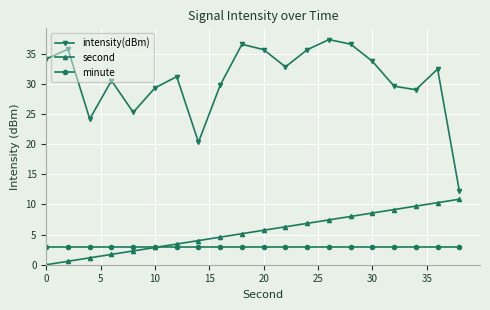

What is the lowest value of the intensity(dBm) series?

12.2